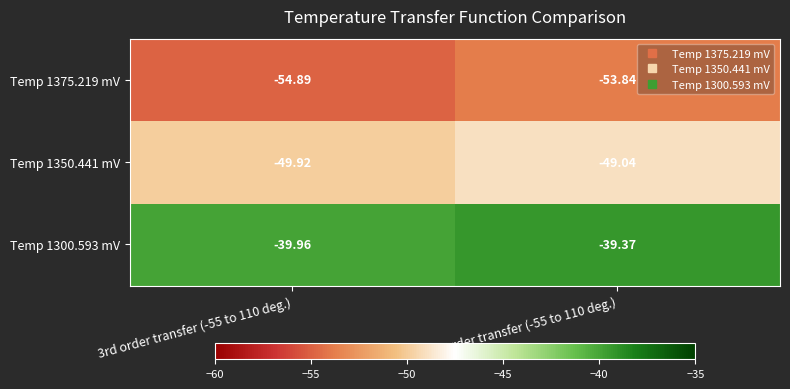

Which series has the largest total across all categories?

Temp 1300.593 mV